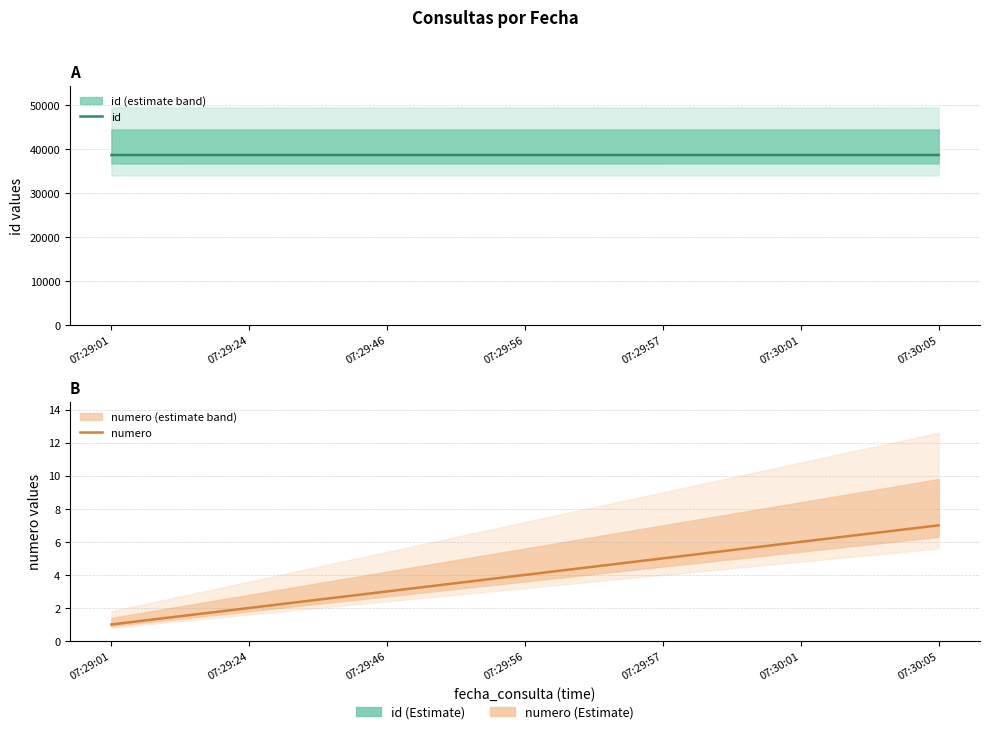

Rank the series at 07:29:57 from lowest to highest value.

numero, id